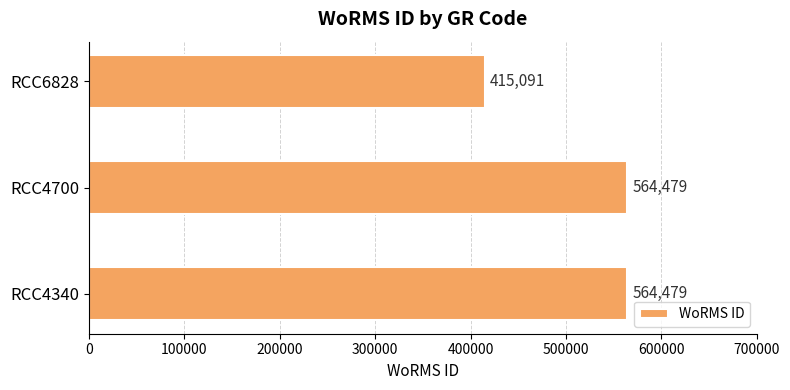

True or false: the data shows 235711 at RCC6828.

False